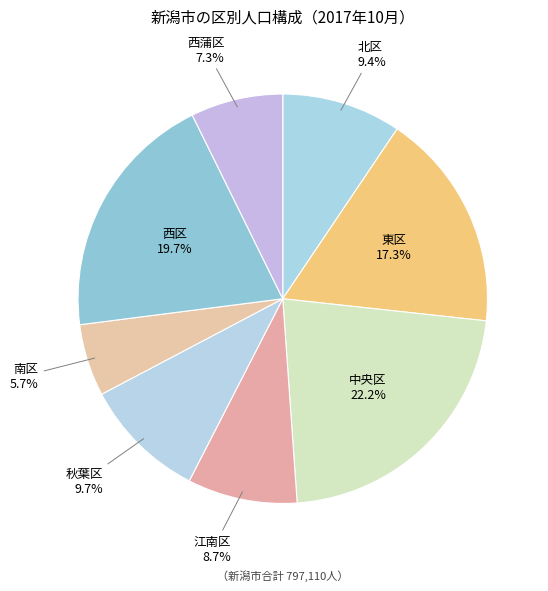

Which category has the biggest portion of the pie?

中央区